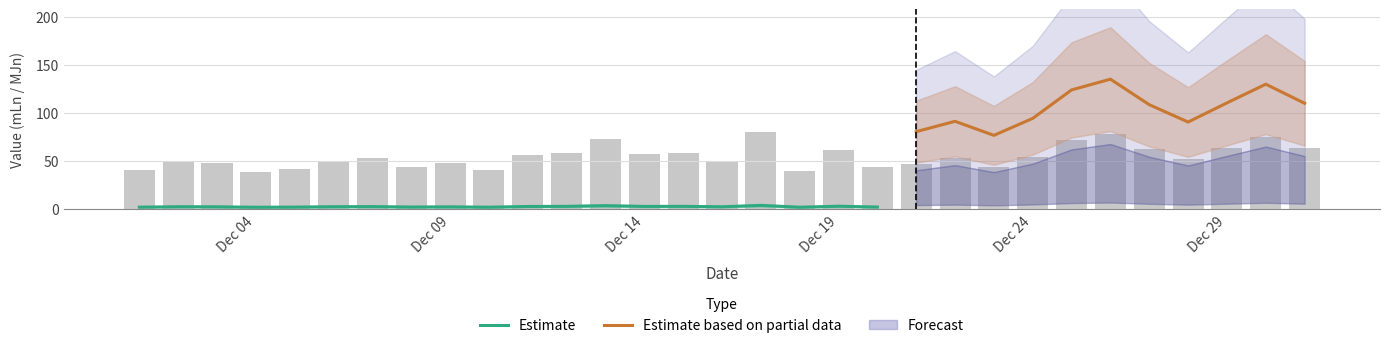

What is the value of the Estimate (mLn) bar at the 13th from the left?

3.5